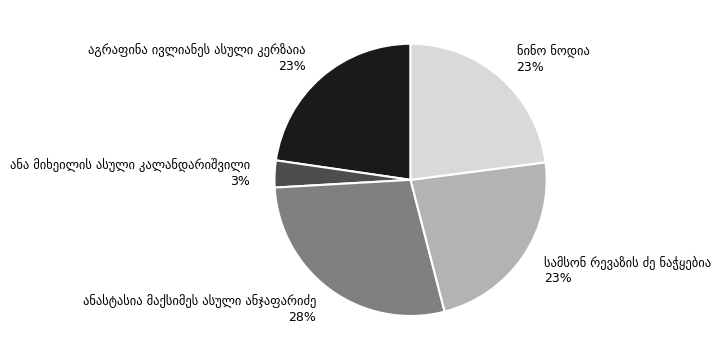

Does any single category account for the majority?

No